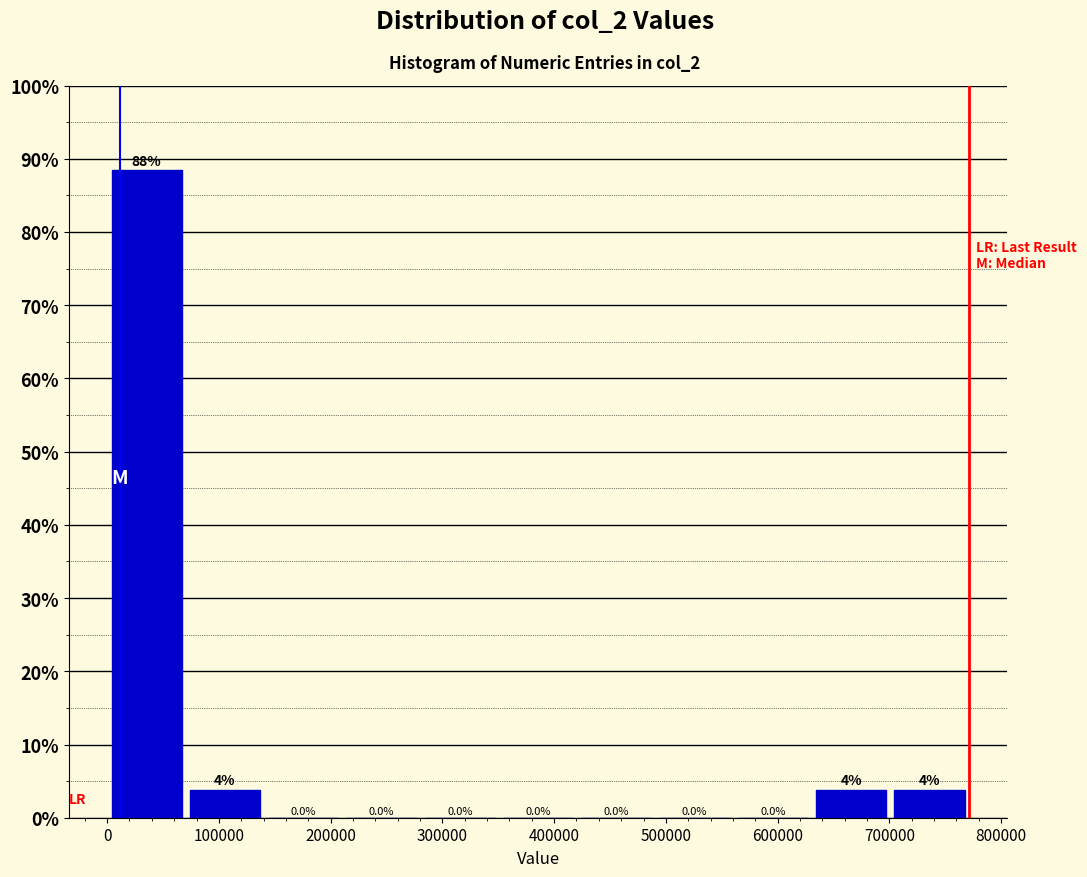

Which range on the x-axis has the tallest bar?

0 to 70000